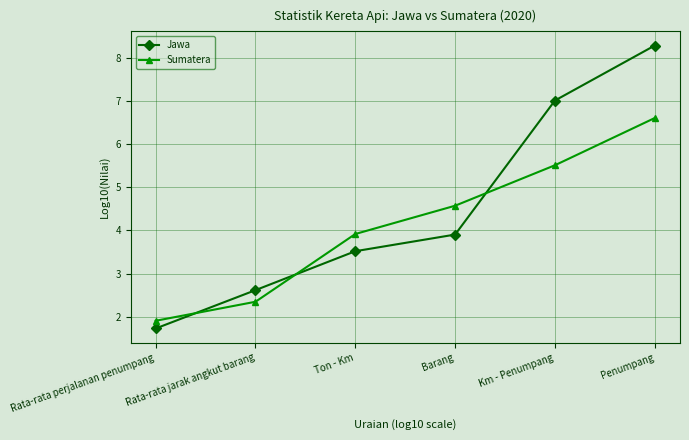

Reading right to left, transcribe all the data shown in this chart.

Jawa: Penumpang=8.3	Km - Penumpang=7.0	Barang=3.9	Ton - Km=3.5	Rata-rata jarak angkut barang=2.6	Rata-rata perjalanan penumpang=1.7
Sumatera: Penumpang=6.6	Km - Penumpang=5.5	Barang=4.6	Ton - Km=3.9	Rata-rata jarak angkut barang=2.3	Rata-rata perjalanan penumpang=1.9